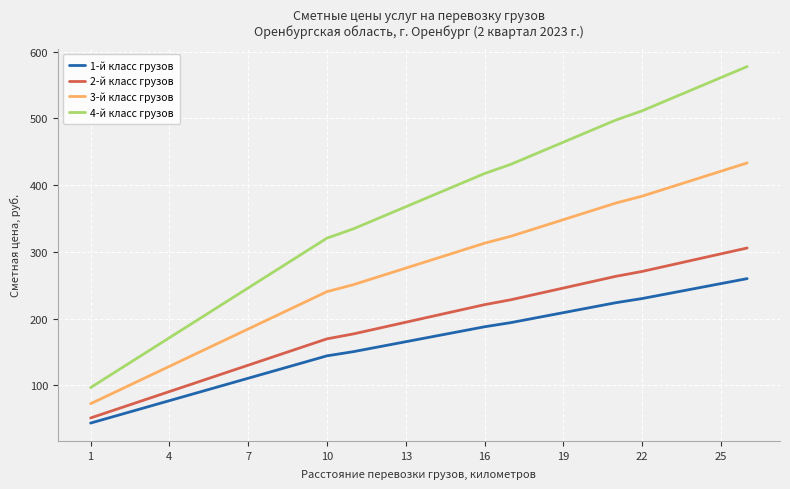

Which series has the largest range (max minus min)?

4-й класс грузов